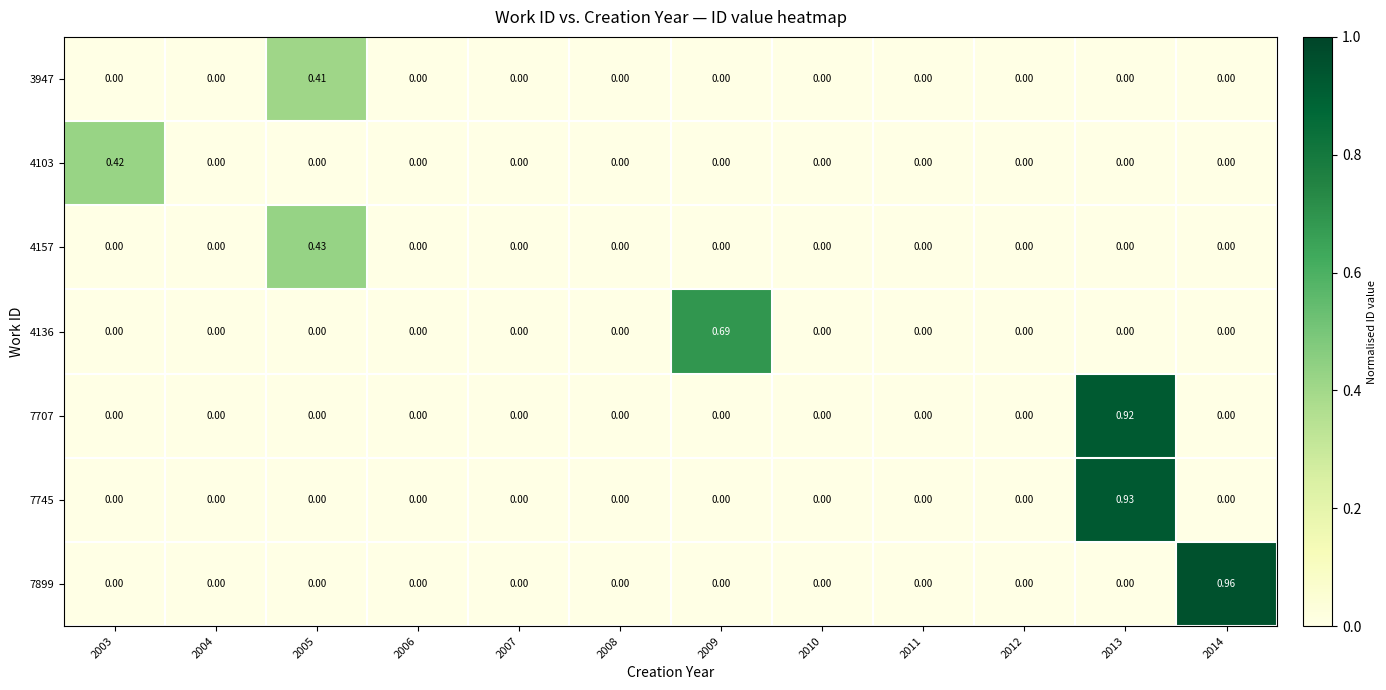

What is the greatest value displayed?

1.0